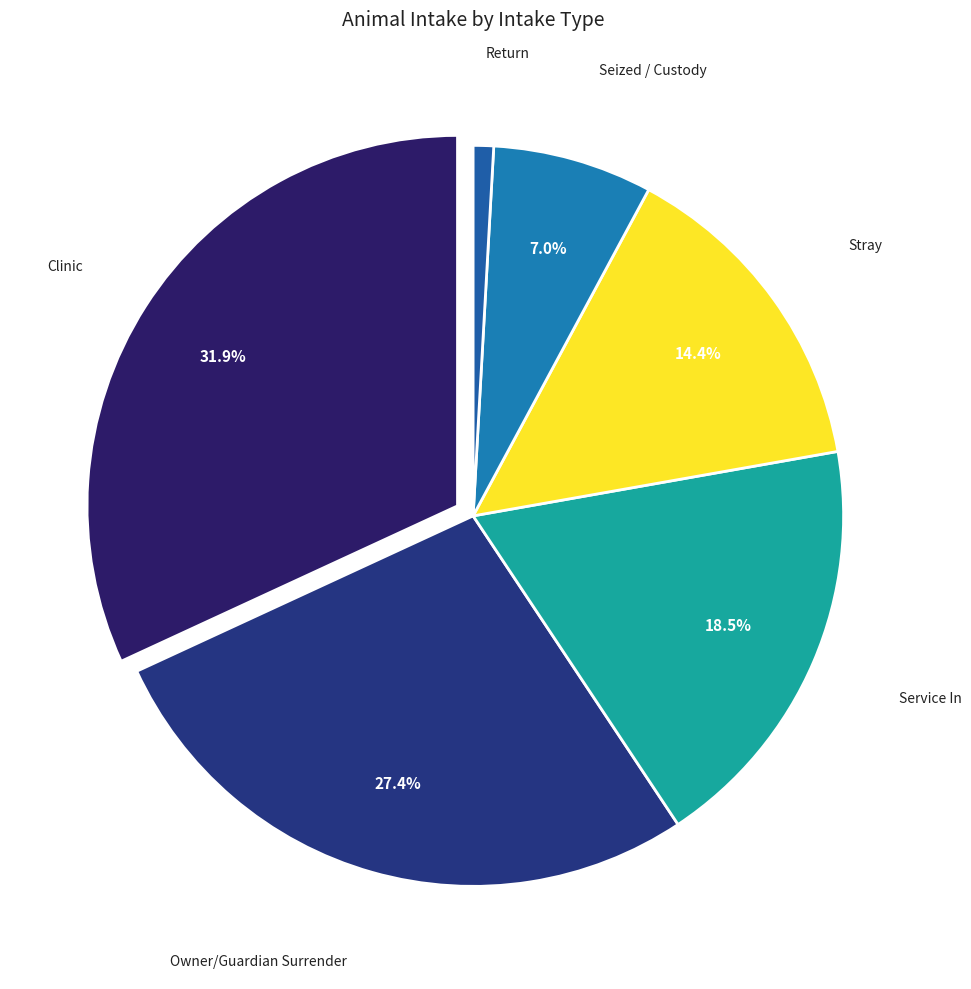

To the nearest percent, what is the difference between the largest and smallest slice percentages?

31%